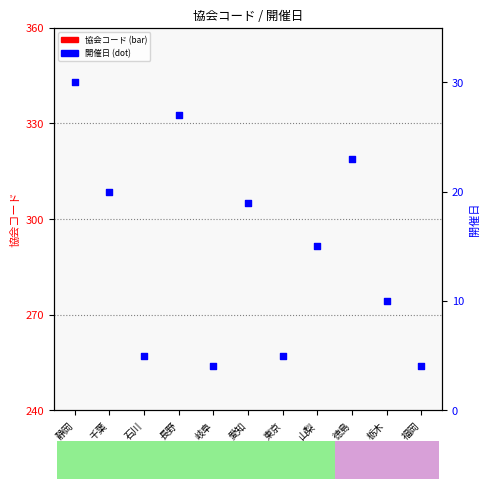

Is the value of 開催日 at 東京 greater than the value of count at 岐阜?

Yes